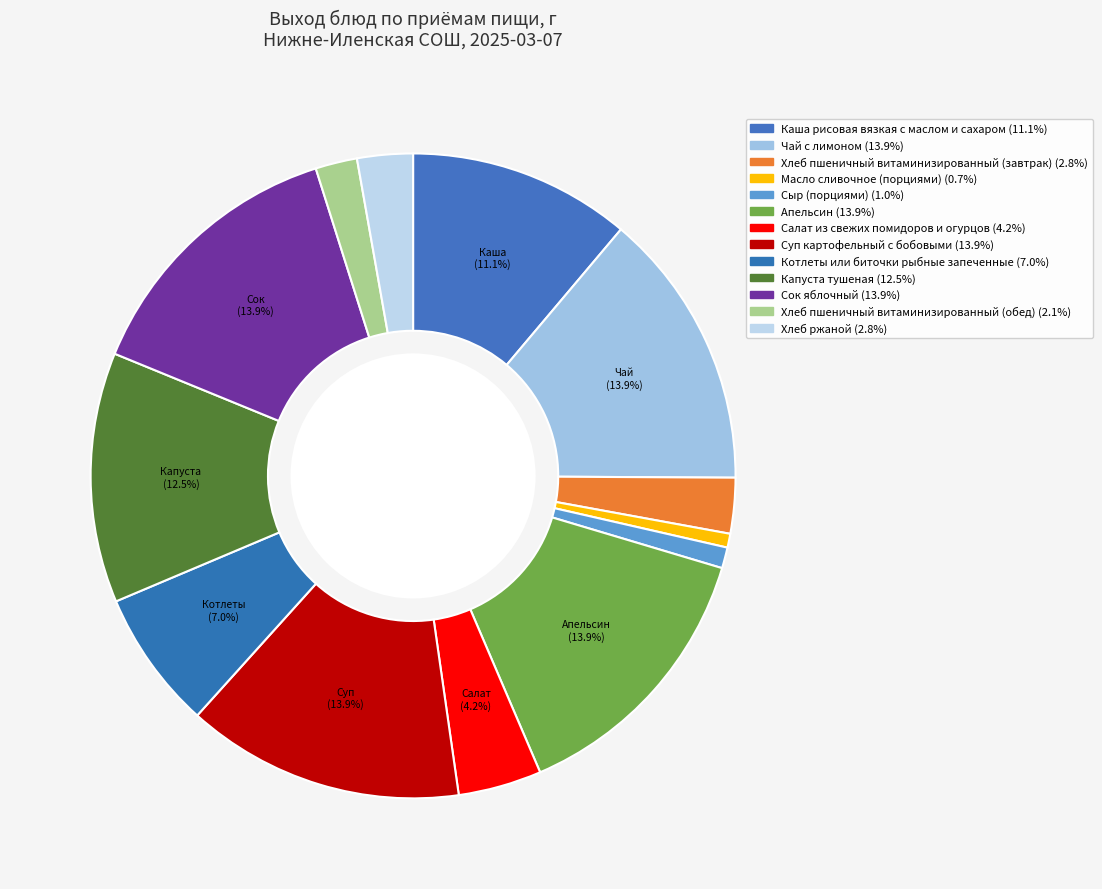

To the nearest percent, what is the average slice percentage?

8%